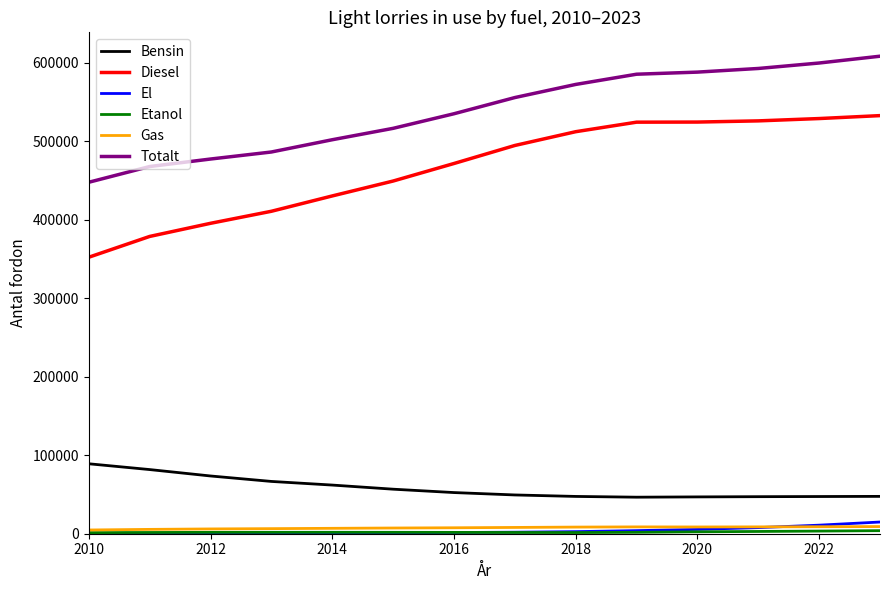

True or false: El and Totalt cross at least once.

False